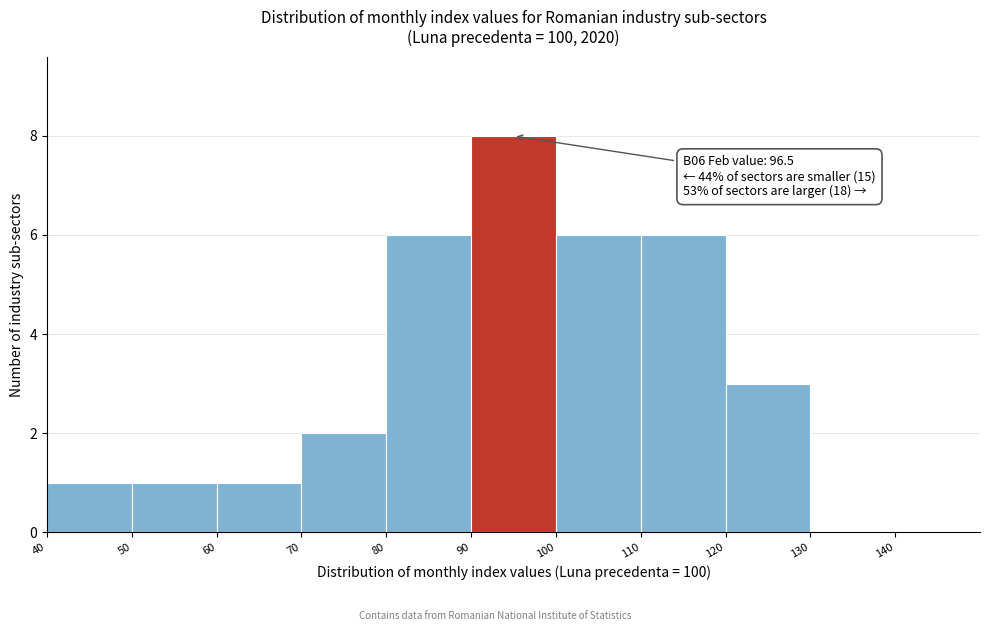

Over which range of the x-axis is the bar tallest?

90 to 100